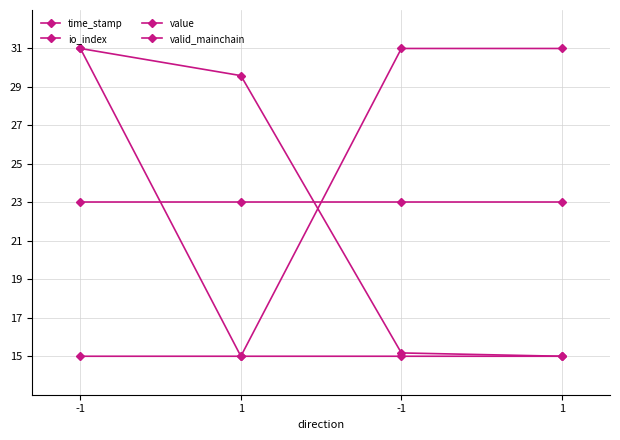

How many lines are shown in the chart?

4